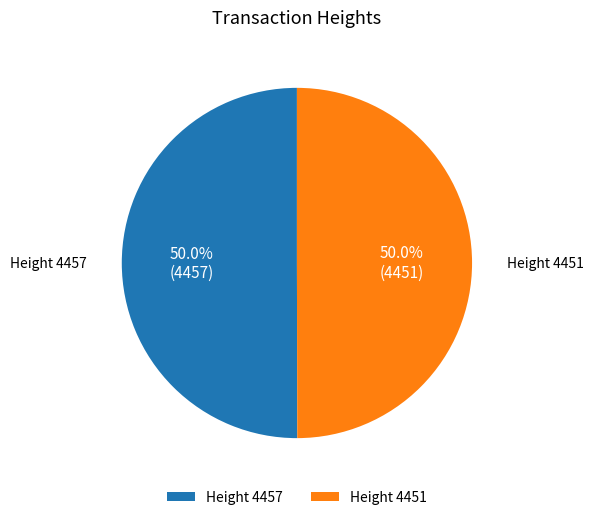

What is the total percentage of Height 4451 and Height 4457?

100.0%